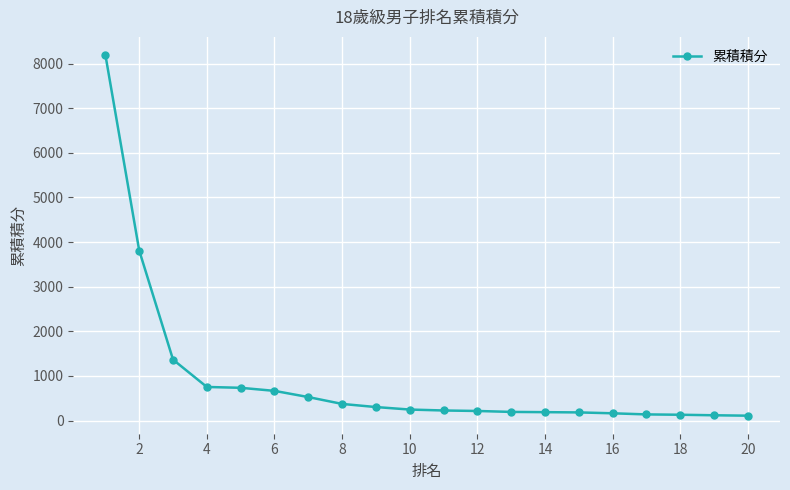

What is the difference between the second highest and minimum values?

3701.0